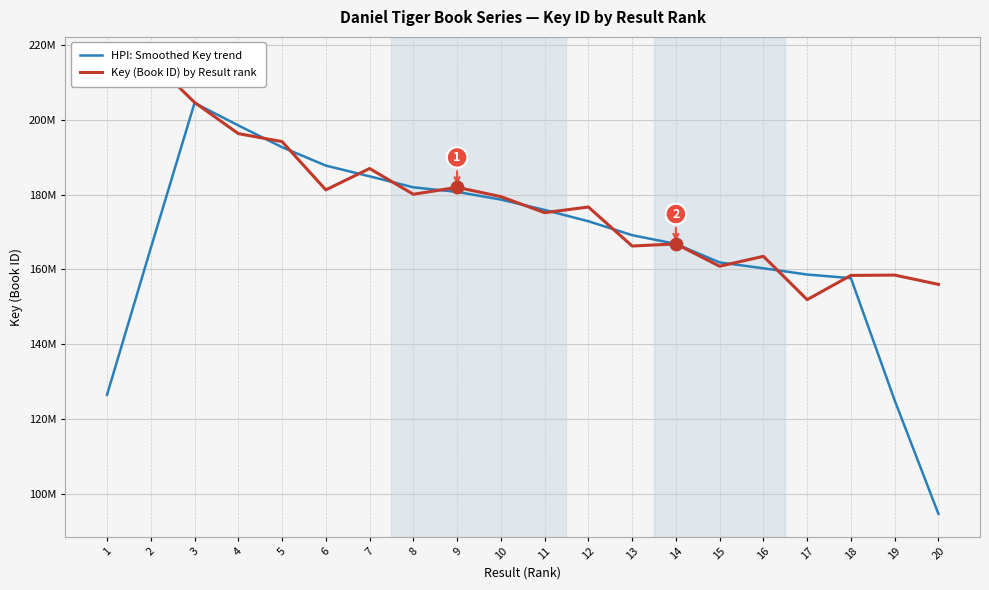

At how many categories does at least one series exceed 199457270?

3